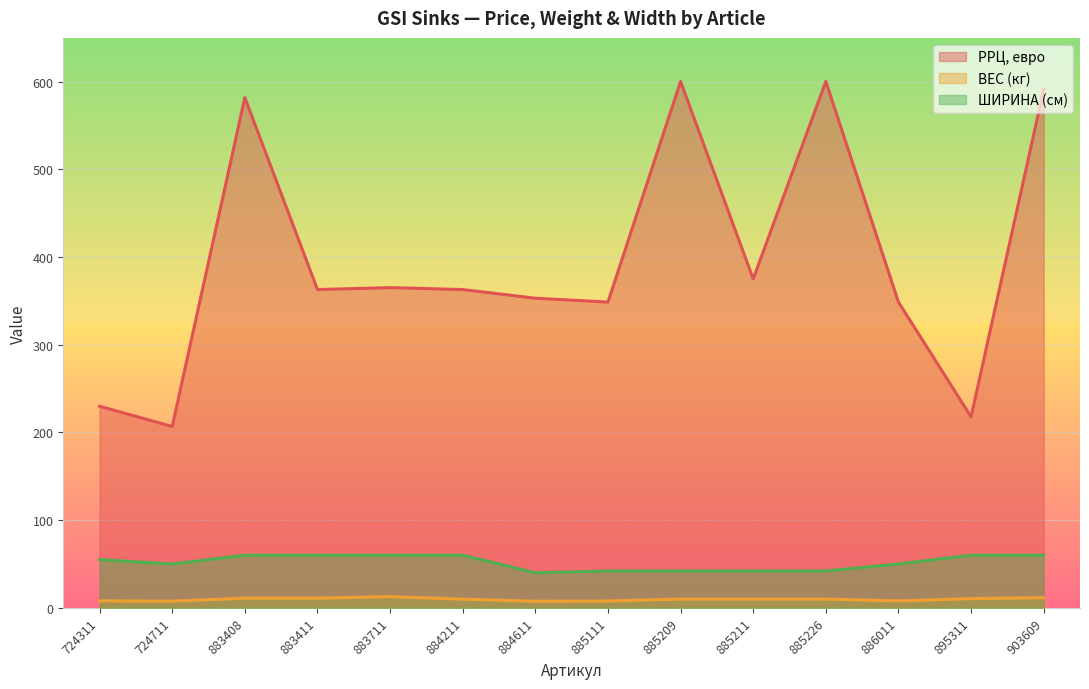

What is the spread (max minus min) of values at 884611?

345.6